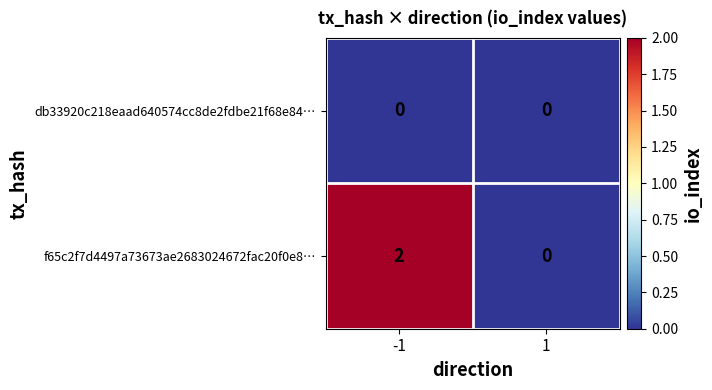

Rank the series by their maximum value, from lowest to highest.

db33920c218eaad640574cc8de2fdbe21f68e84…, f65c2f7d4497a73673ae2683024672fac20f0e8…